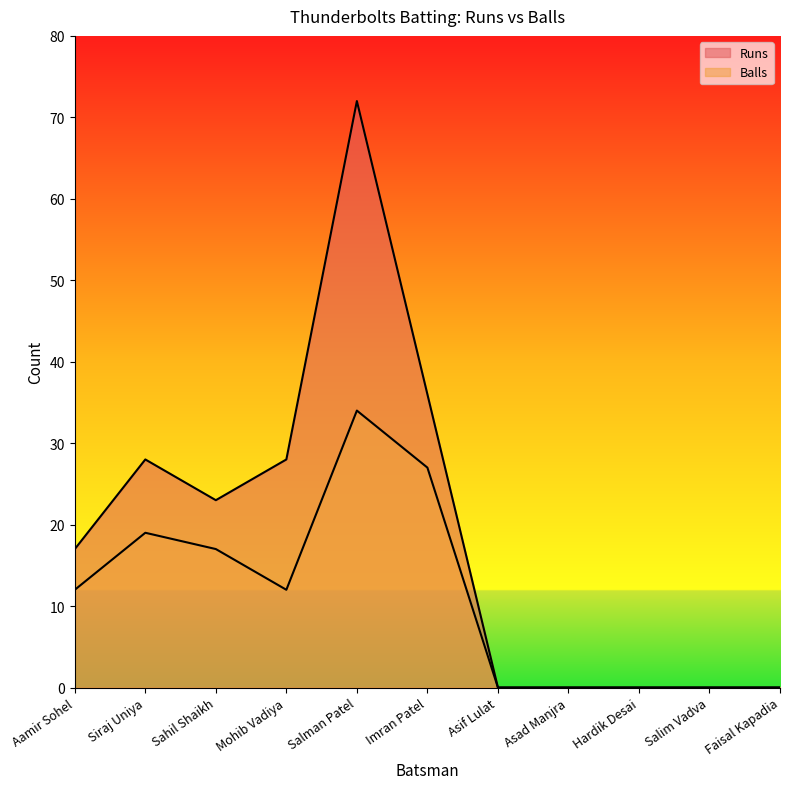

How many data points in Balls are above 12?

4